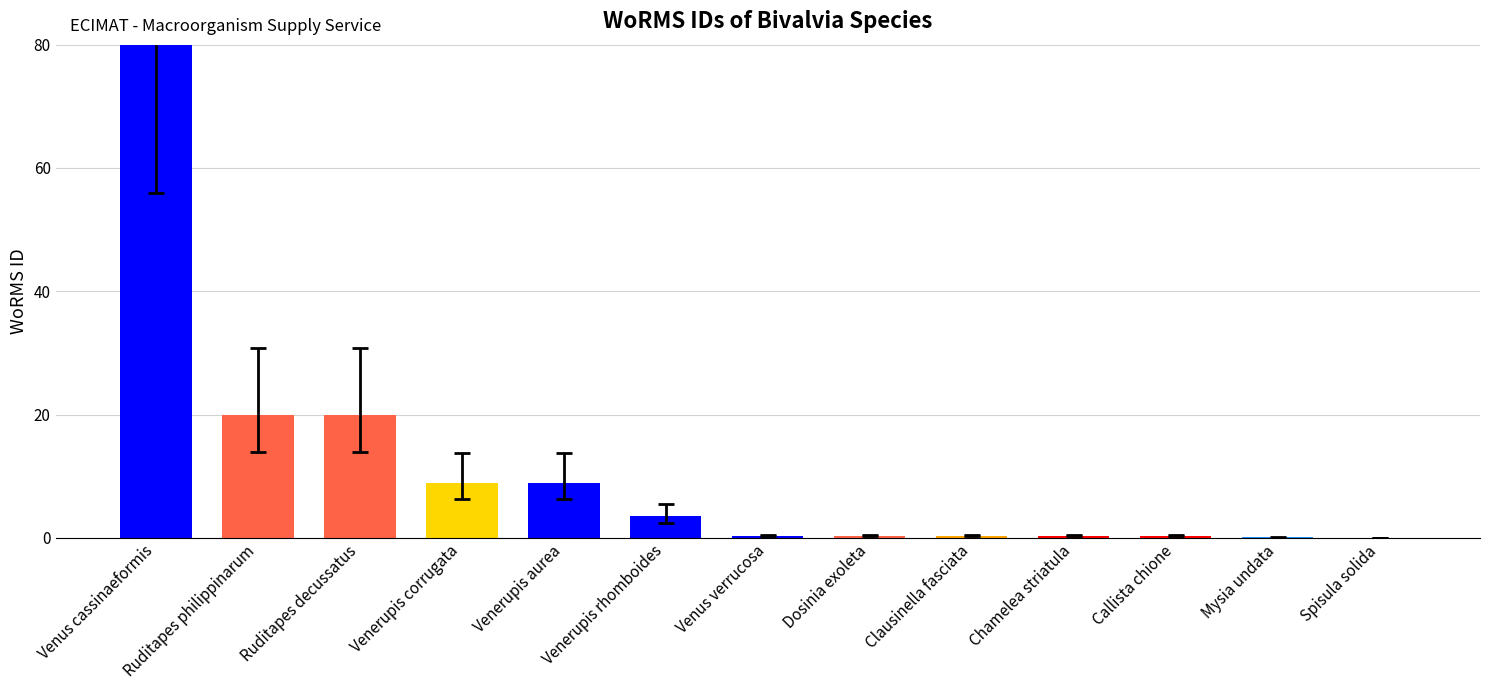

What is the sum of the values at Venerupis corrugata and Spisula solida?

8.9